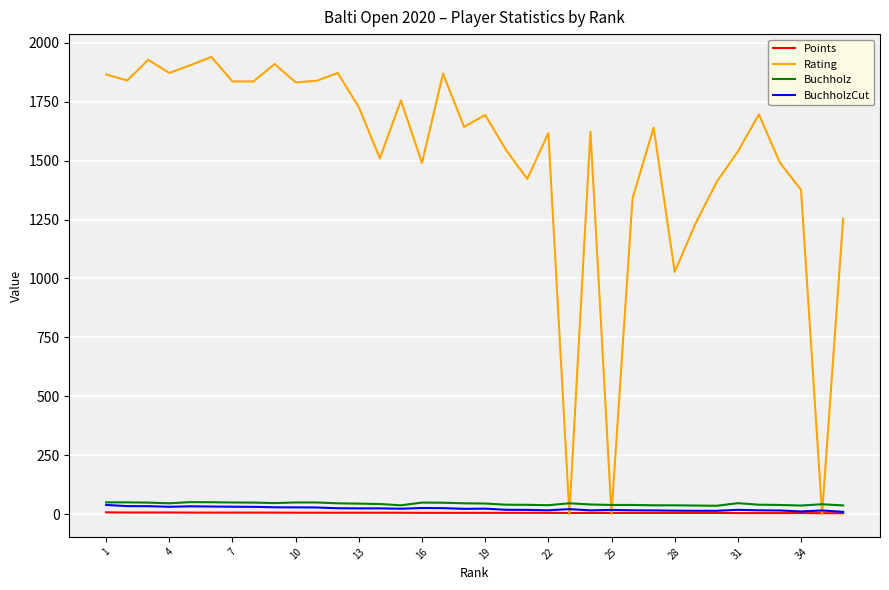

Which series has the largest range (max minus min)?

Rating